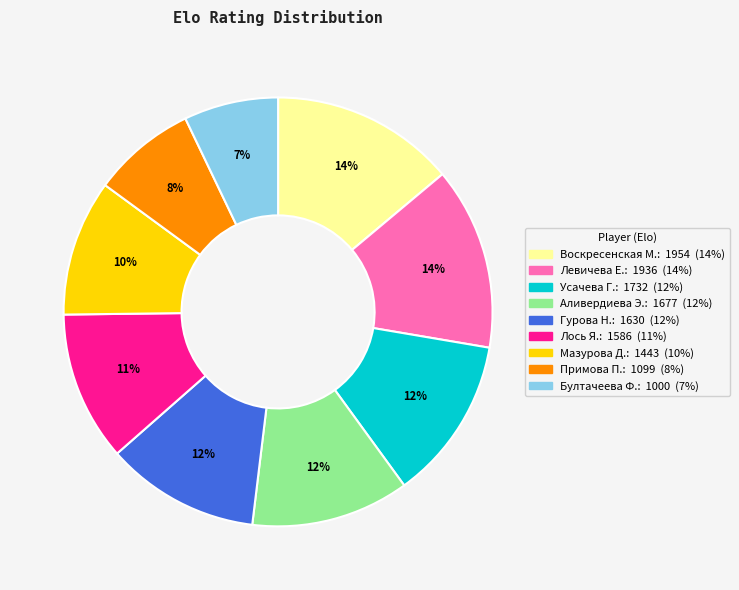

Is there any slice that represents more than half of the pie?

No